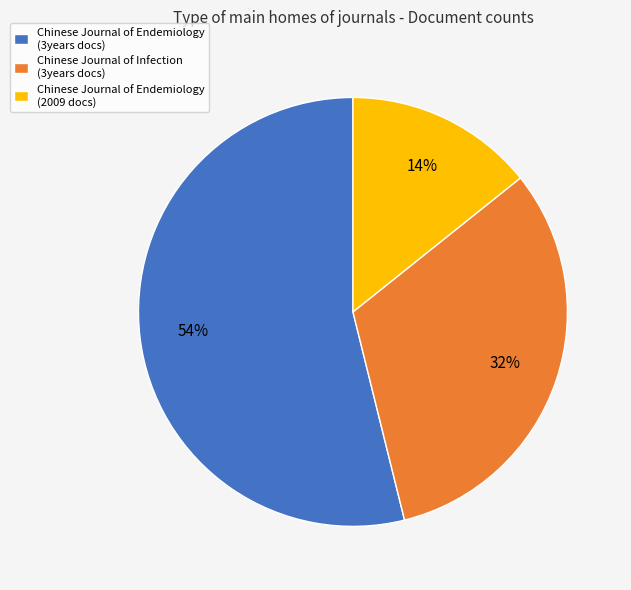

Count the number of slices in the pie.

3